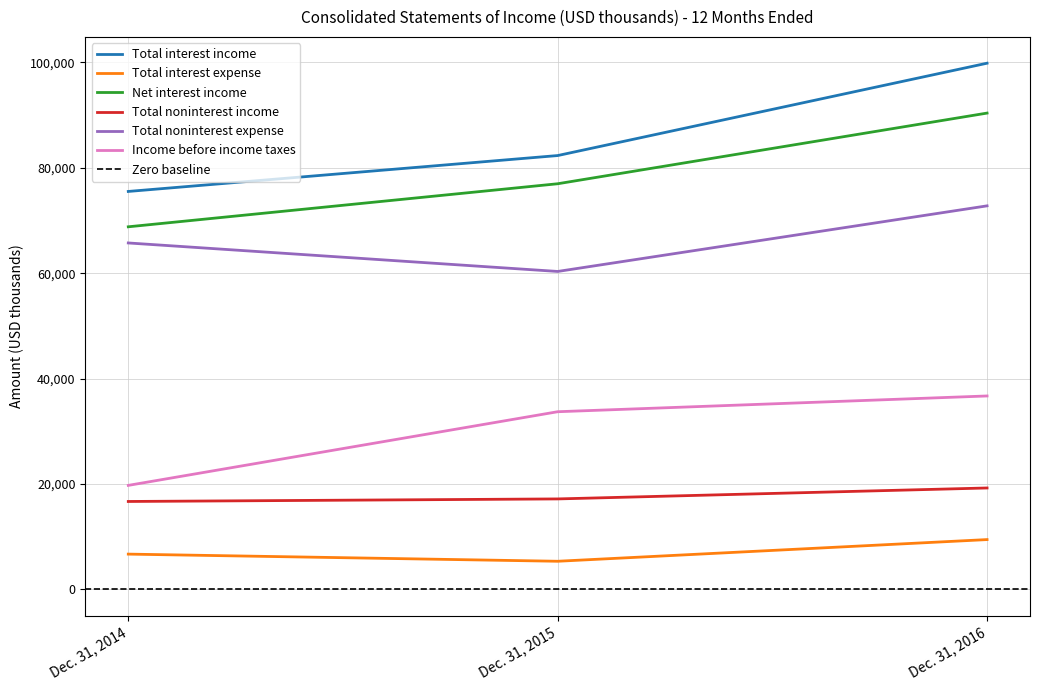

What is the total value across all series at Dec. 31, 2015?

275903